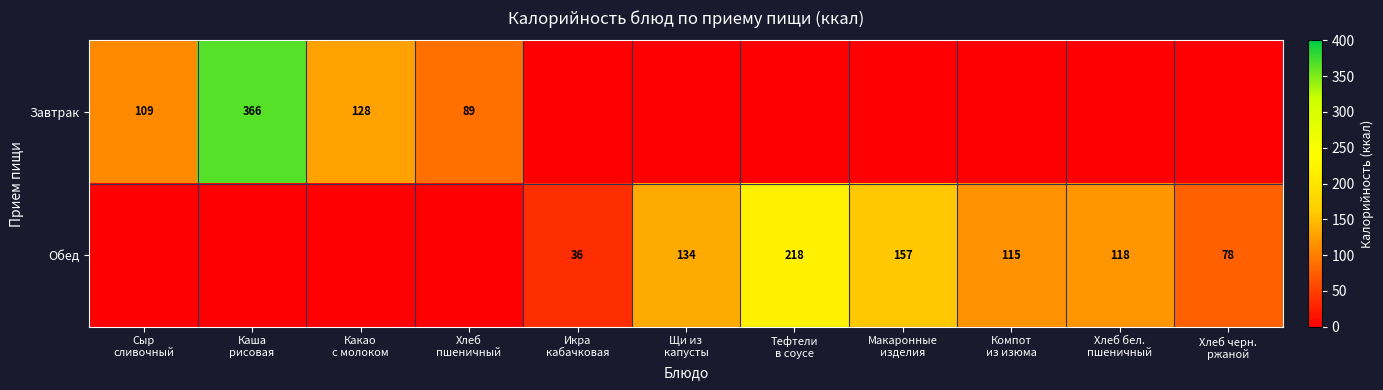

Is it true that Обед equals 47 at Икра кабачковая?

False